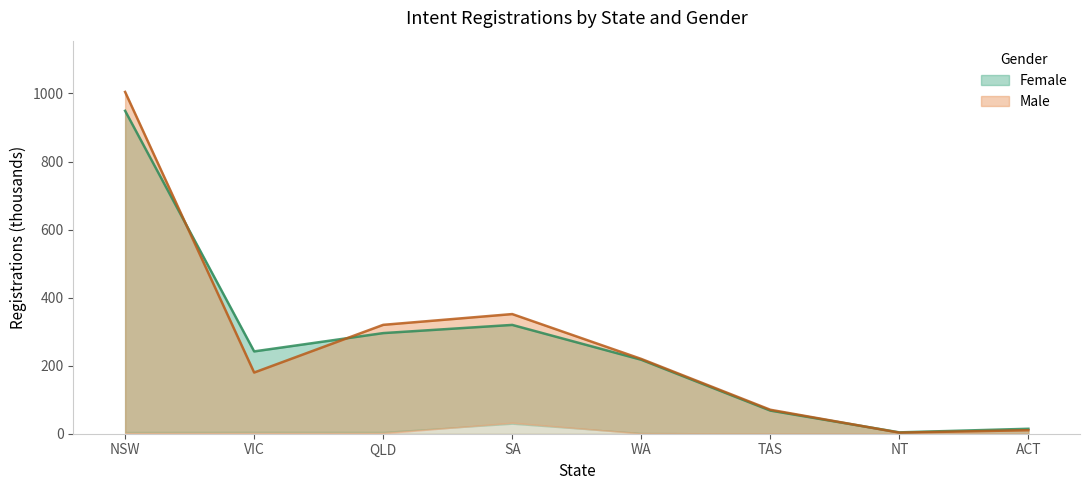

List the labels in order of Female value, smallest first.

NT, ACT, TAS, WA, VIC, QLD, SA, NSW